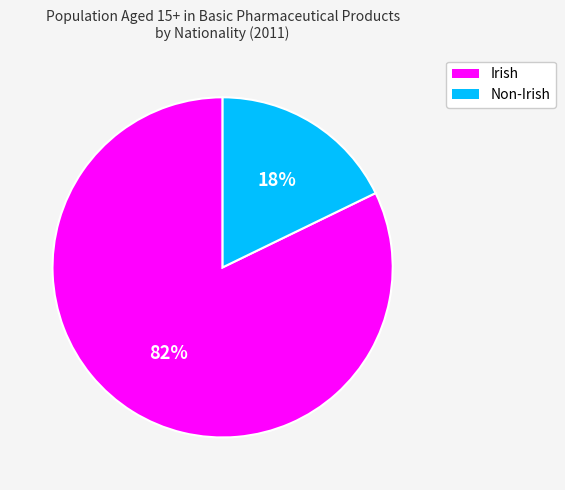

Does any single category account for the majority?

Yes